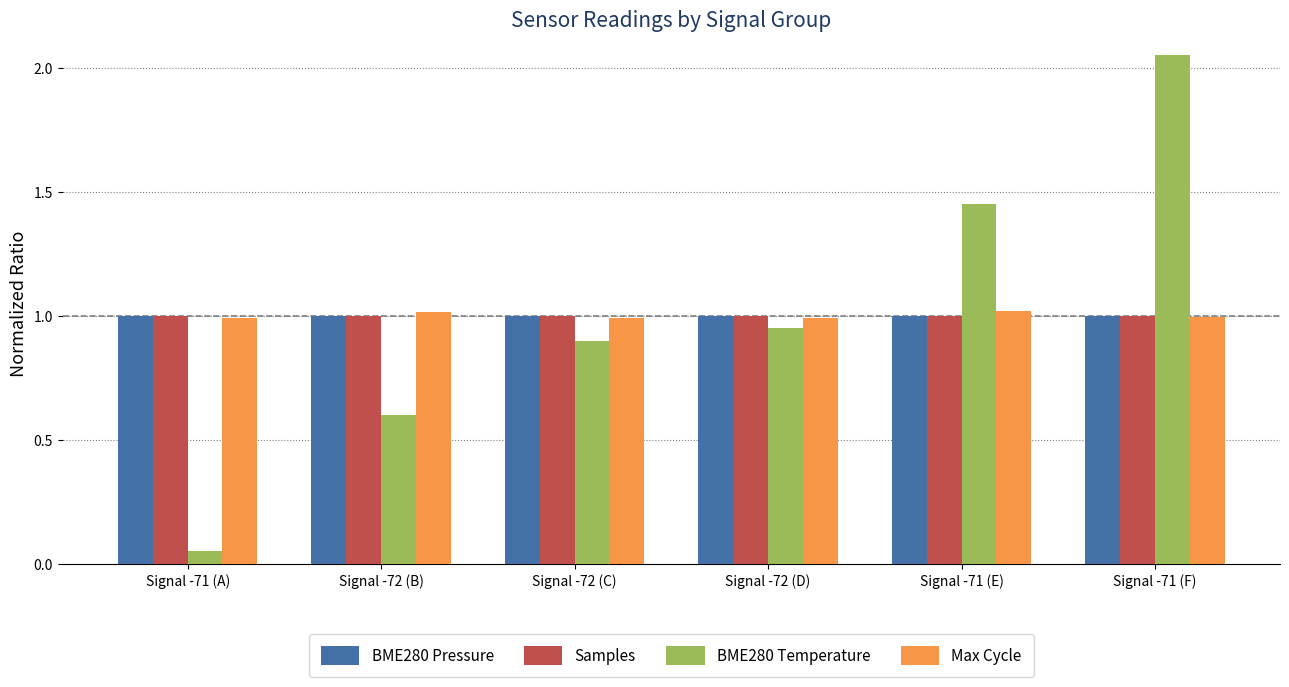

What is the total value across all series at Signal -72 (D)?

3.9